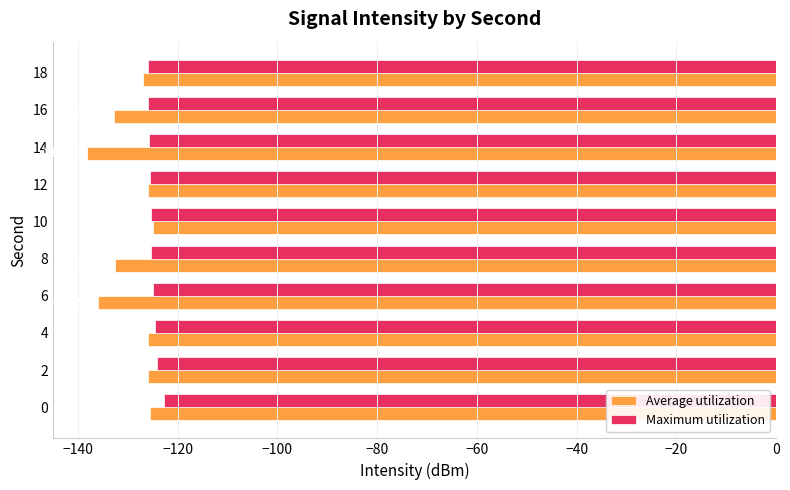

What are all the series names shown in the legend?

Average utilization, Maximum utilization